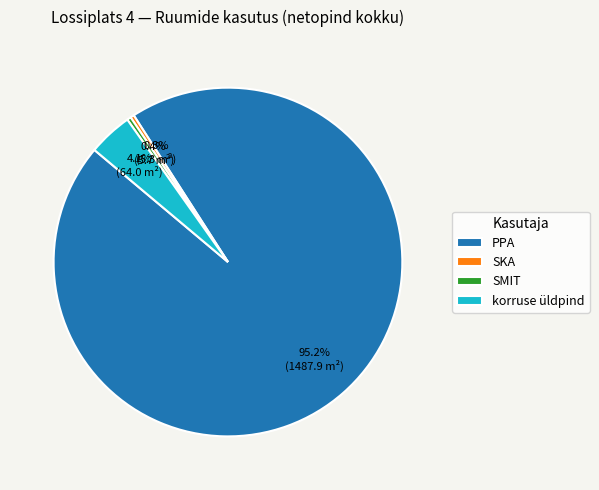

What percentage is the PPA slice, to the nearest percent?

95%